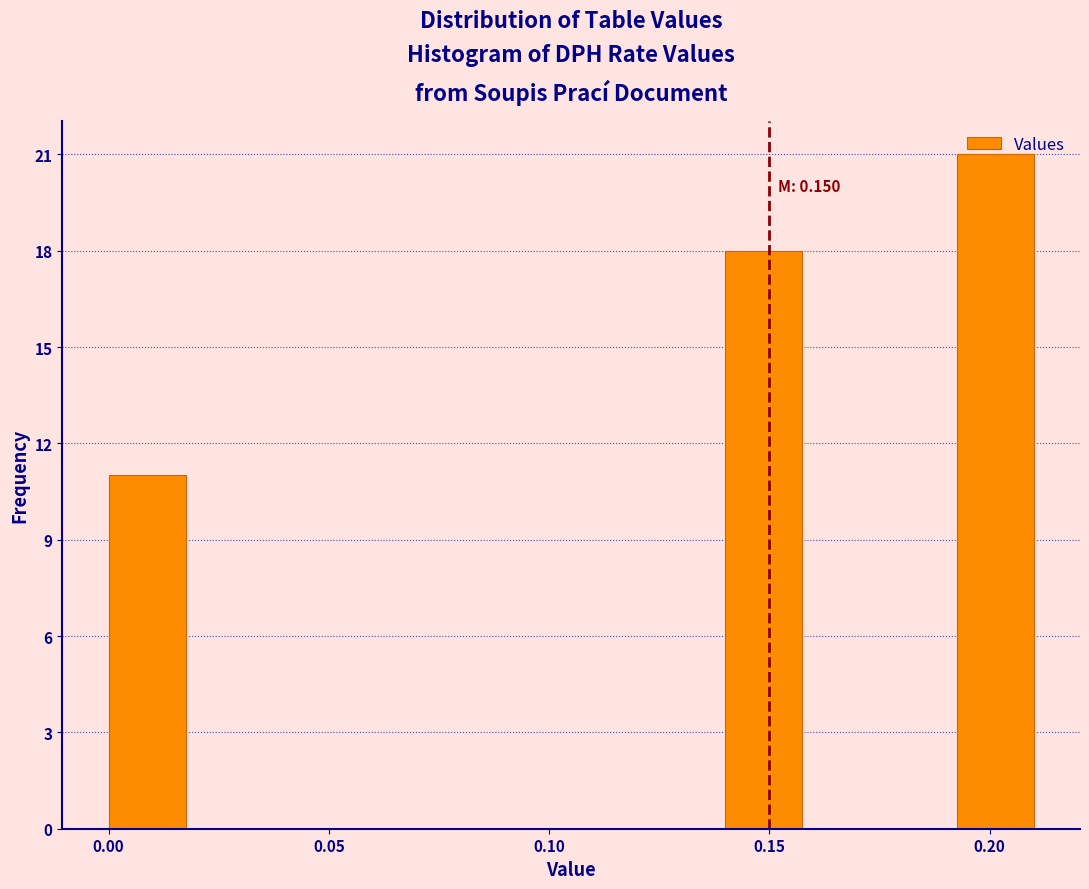

Read against the x-axis, roughly where is the centre of the tallest bar?

0.200